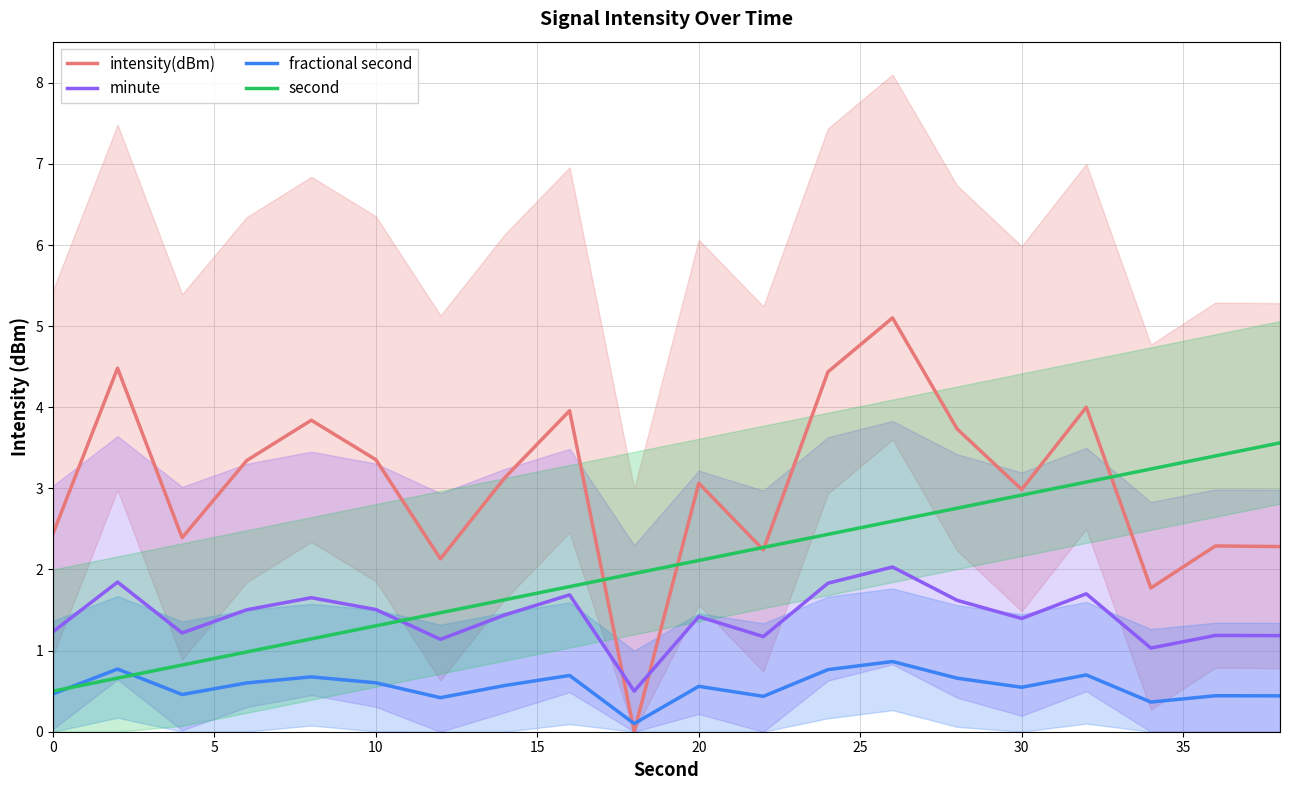

What are all the series names shown in the legend?

intensity(dBm), minute, fractional second, second